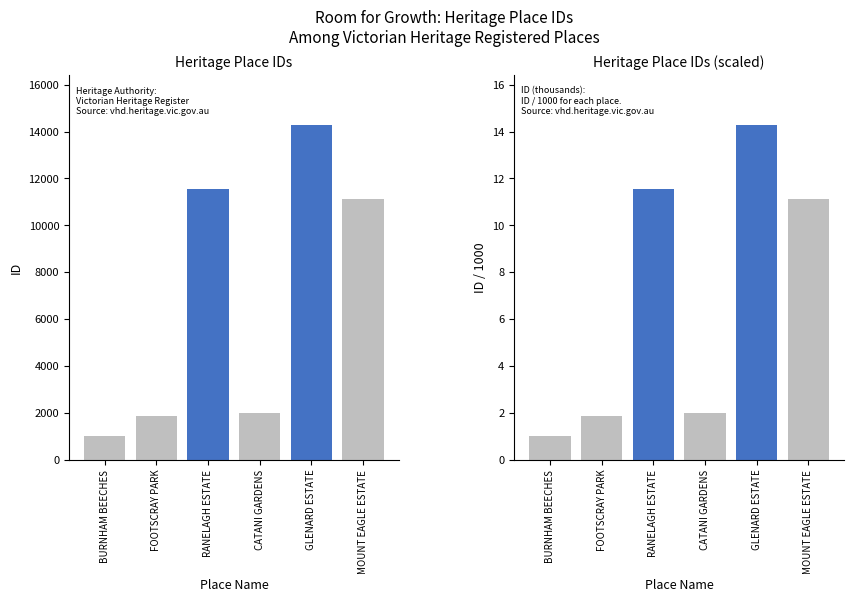

Is it true that ID (thousands) equals 14.3 at GLENARD ESTATE?

True